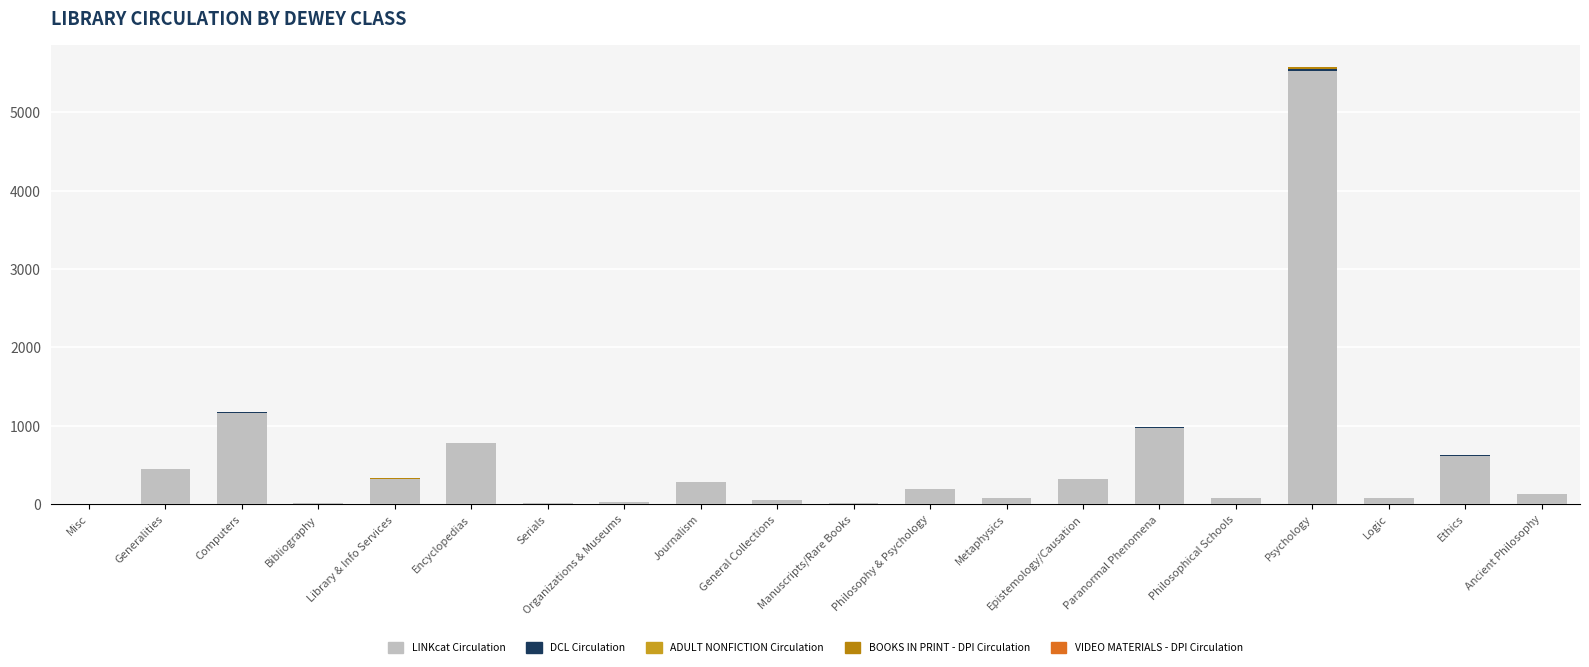

The VIDEO MATERIALS - DPI Circulation series shows 1 at Ethics. True or false?

True